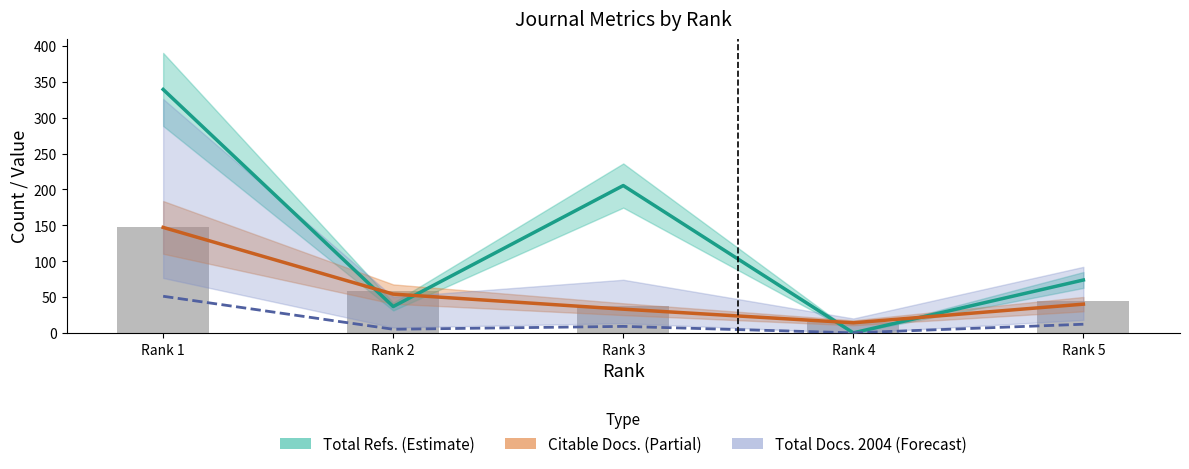

Is it true that Total Refs. (estimate) equals 73.7 at Rank 5?

True